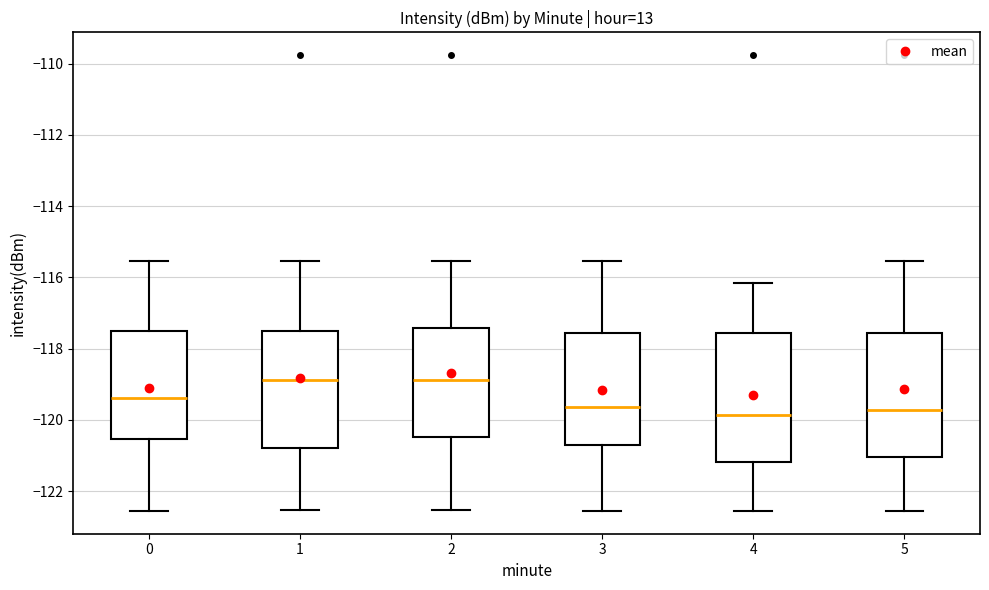

Reading left to right, read every box against the y-axis: the position of its median line, the range the box covers, and the ends of its whiskers. The values are not printed on the chart, so give them approximately, as read against the axis.

0: median -119.4, box -120.6 to -117.6, whiskers -122.6 to -115.6
1: median -118.8, box -120.8 to -117.4, whiskers -122.6 to -115.6
2: median -118.8, box -120.4 to -117.4, whiskers -122.6 to -115.6
3: median -119.6, box -120.6 to -117.6, whiskers -122.6 to -115.6
4: median -119.8, box -121.2 to -117.6, whiskers -122.6 to -116.2
5: median -119.8, box -121.0 to -117.6, whiskers -122.6 to -115.6